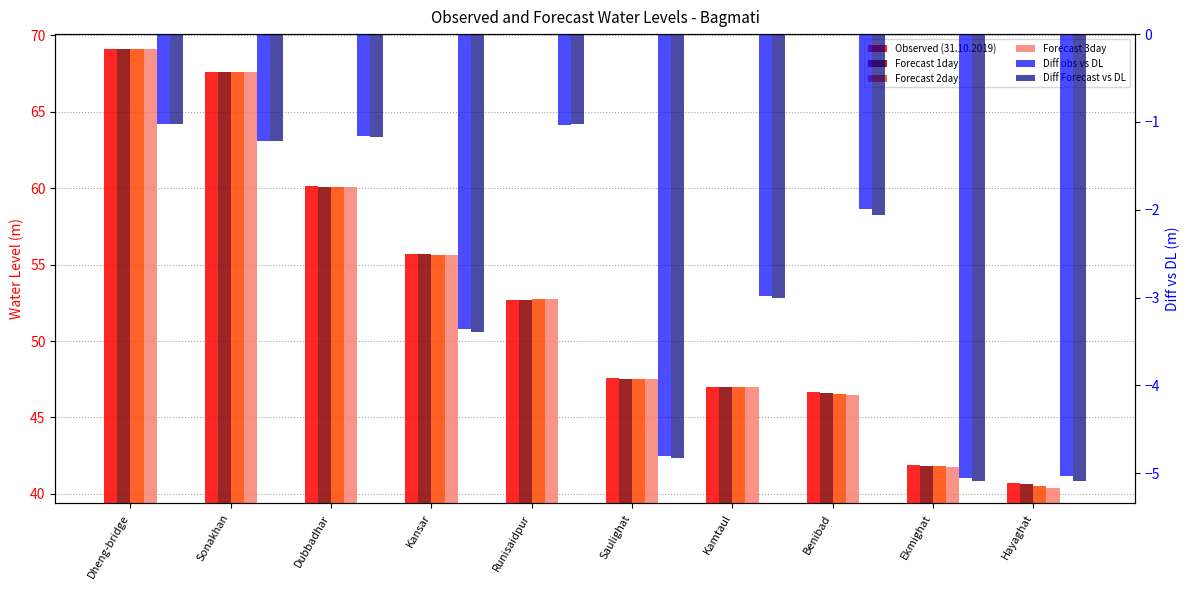

List the series in order of their peak value, lowest first.

Diff obs vs DL, Diff Forecast vs DL, Observed (31.10.2019), Forecast 1day, Forecast 2day, Forecast 3day